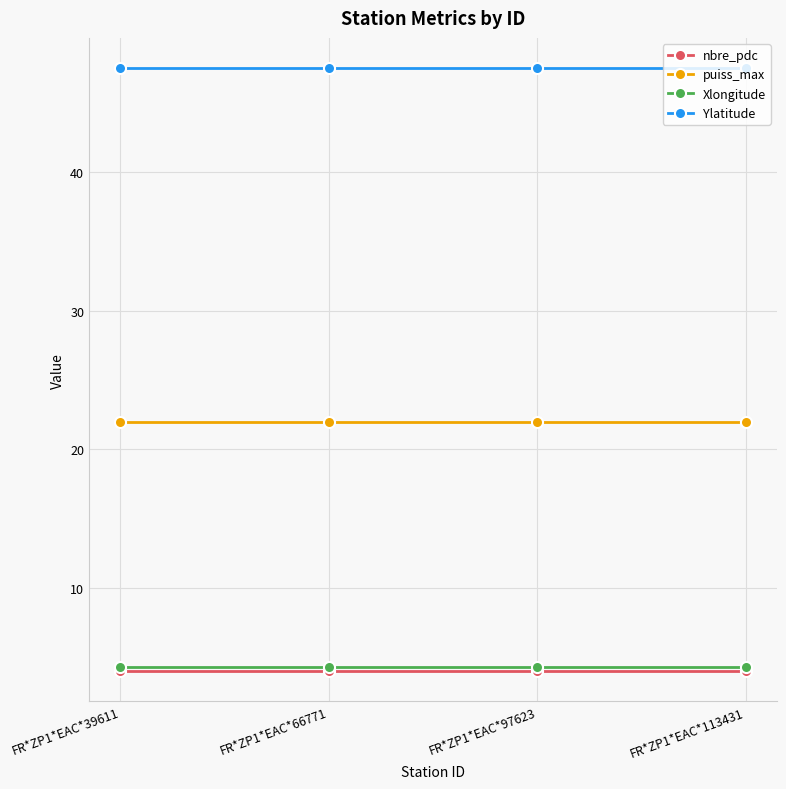

What is the sum of the Ylatitude values at FR*ZP1*EAC*97623 and FR*ZP1*EAC*39611?

95.0